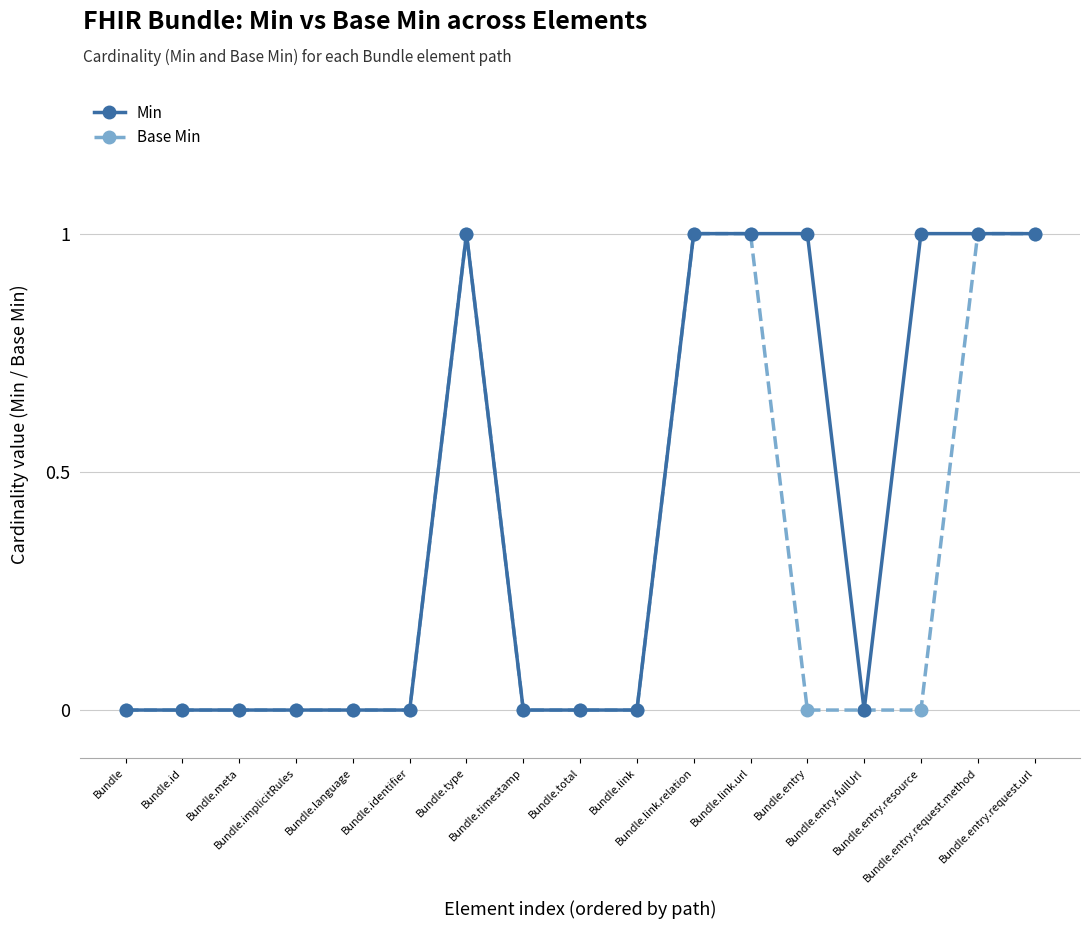

Reading left to right, list all the values displayed in this chart.

Min: 0	0	0	0	0	0	1	0	0	0	1	1	1	0	1	1	1
Base Min: 0	0	0	0	0	0	1	0	0	0	1	1	0	0	0	1	1